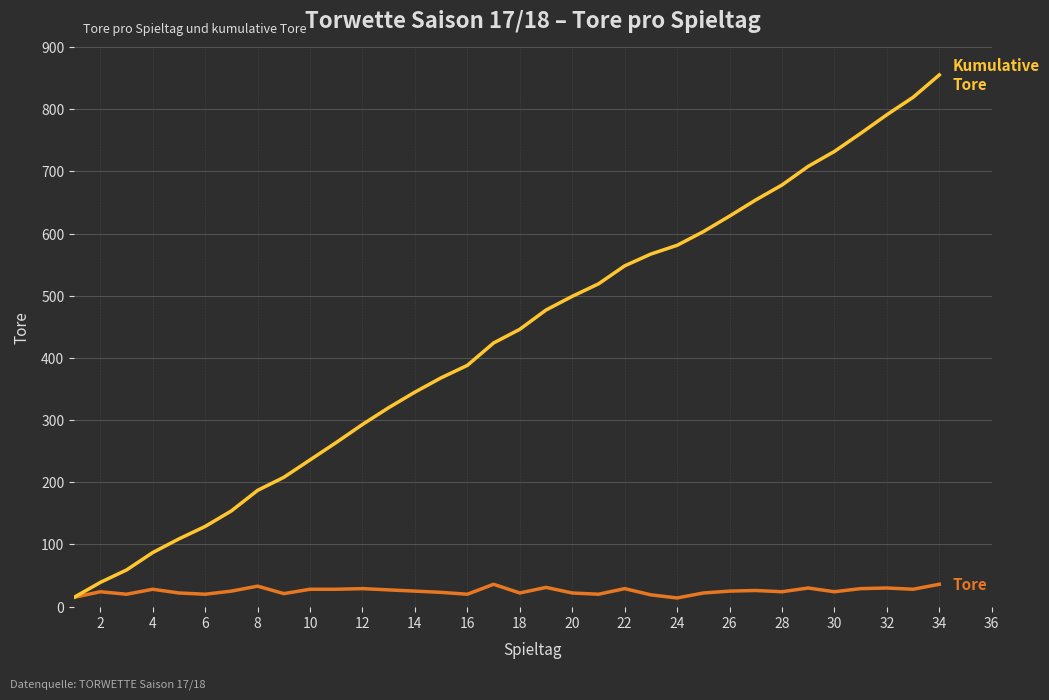

What is the greatest value displayed?

855